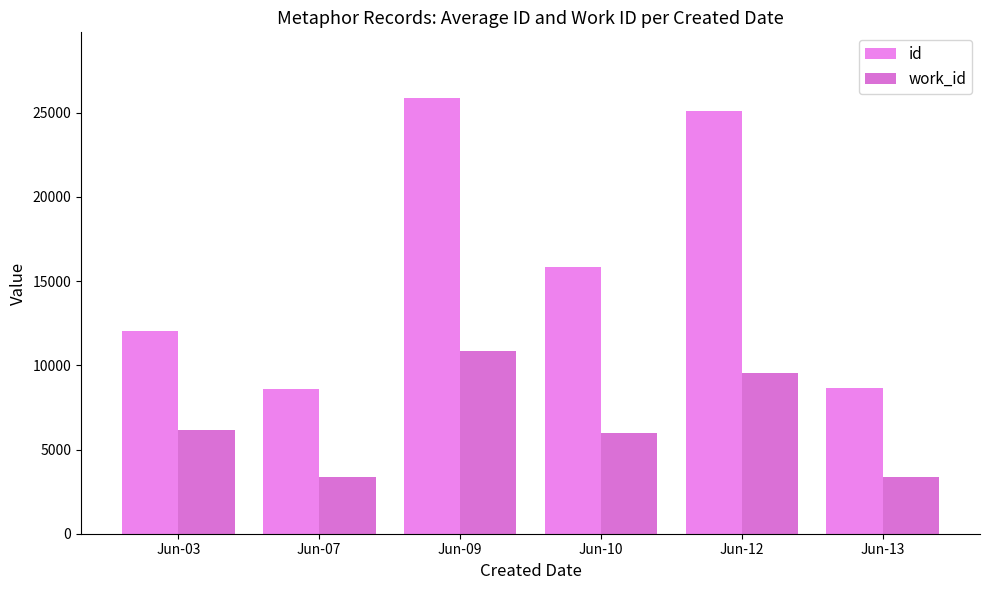

Which has a higher value, Jun-12 or Jun-07?

Jun-12